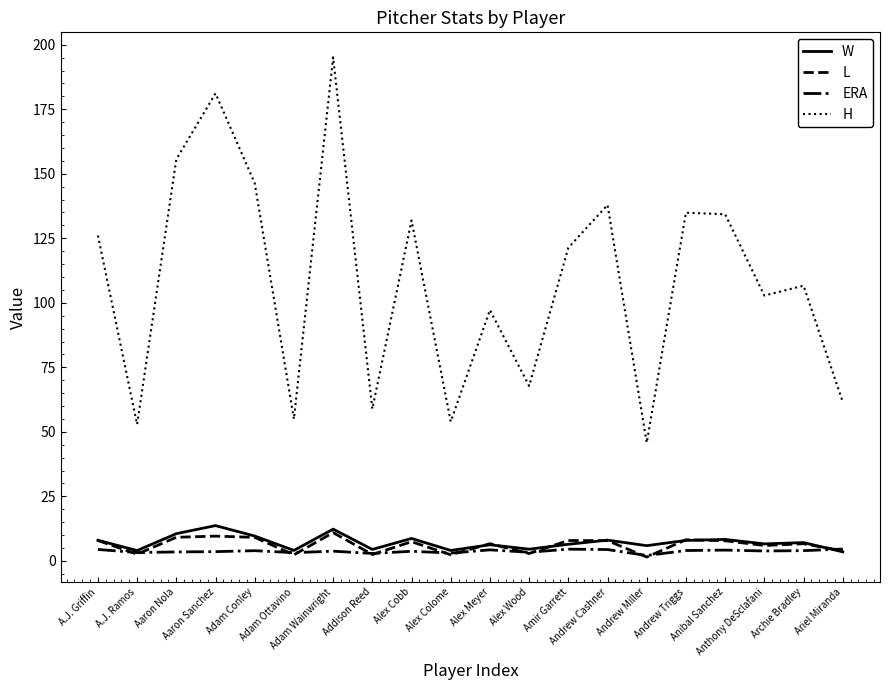

Which series has the widest spread of values?

H